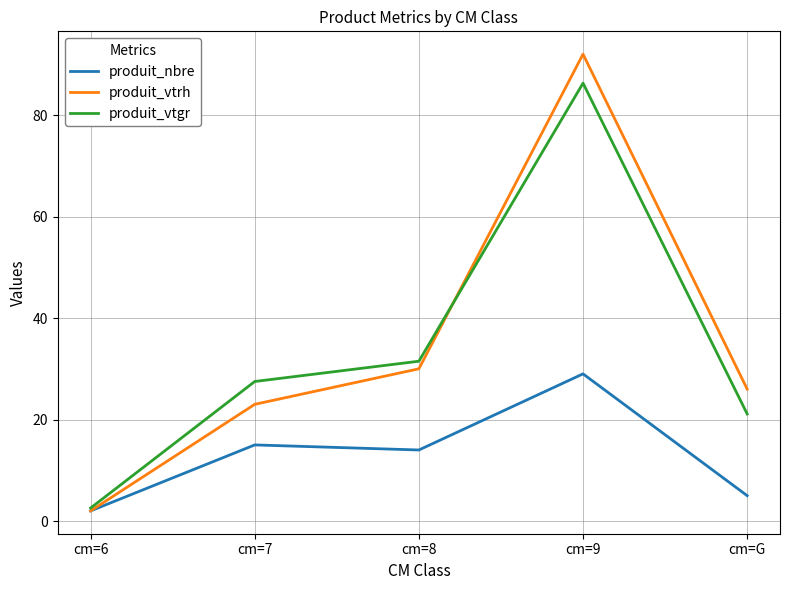

Is the value of produit_vtrh at cm=G greater than the value of produit_vtgr at cm=8?

No